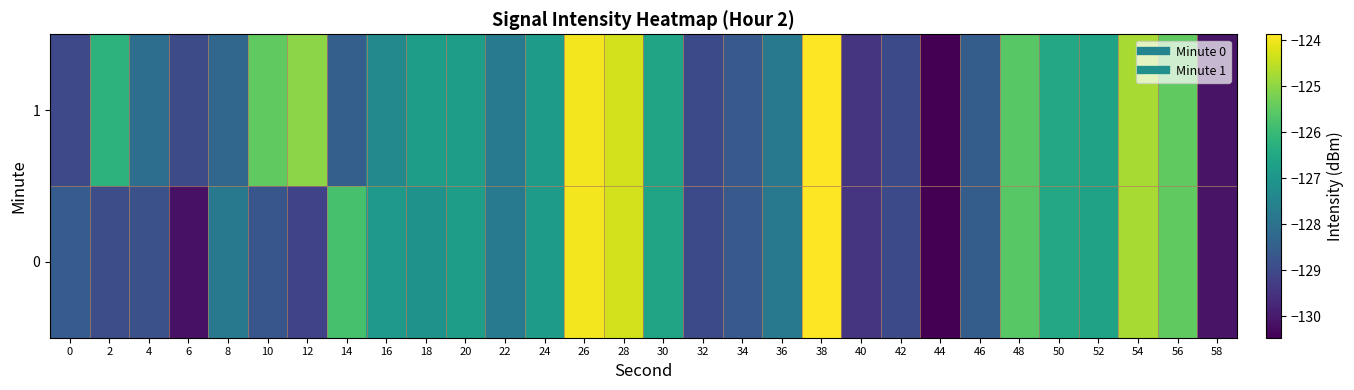

List the series in order of their peak value, lowest first.

0, 1